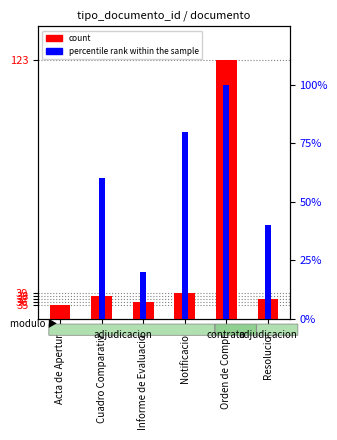

How many values in the percentile rank within the sample series exceed 60?

2